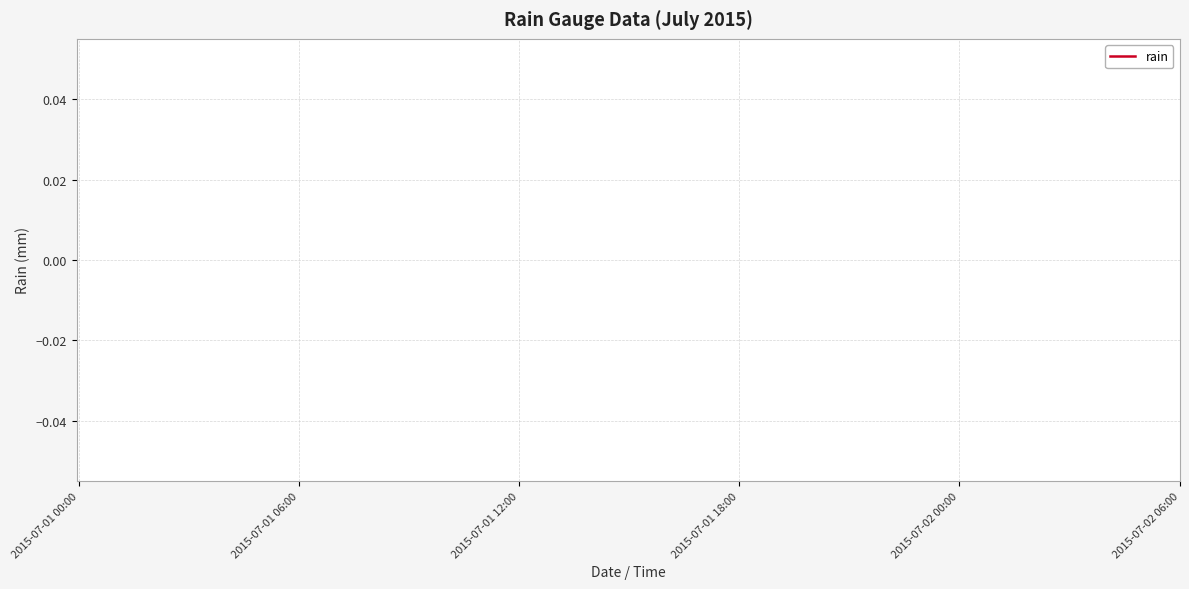

How many series are shown in this chart?

1